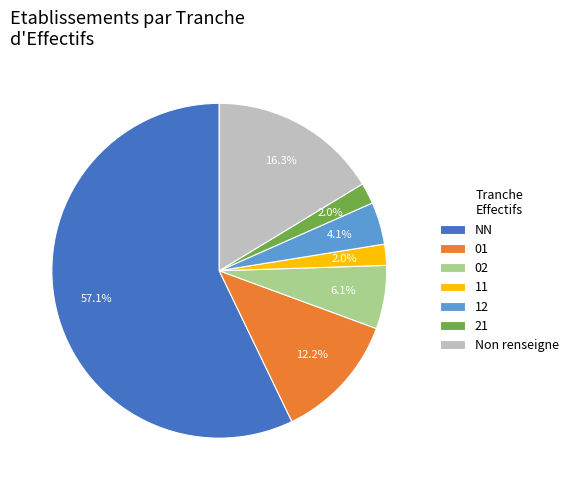

Does NN account for over 50% of the chart?

Yes